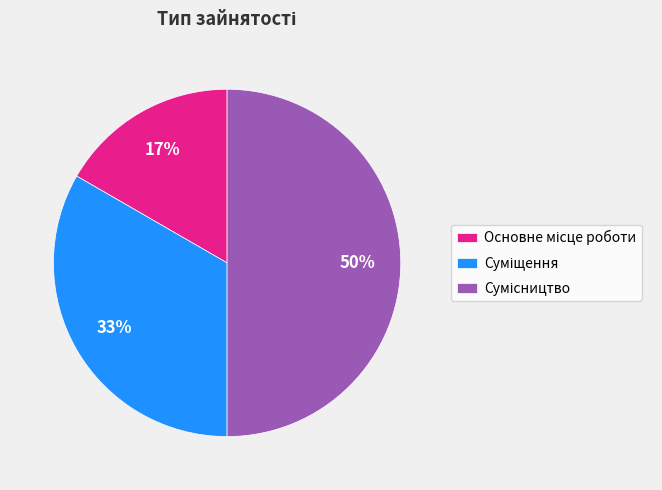

To the nearest percent, what is the difference between the largest and smallest slice percentages?

33%